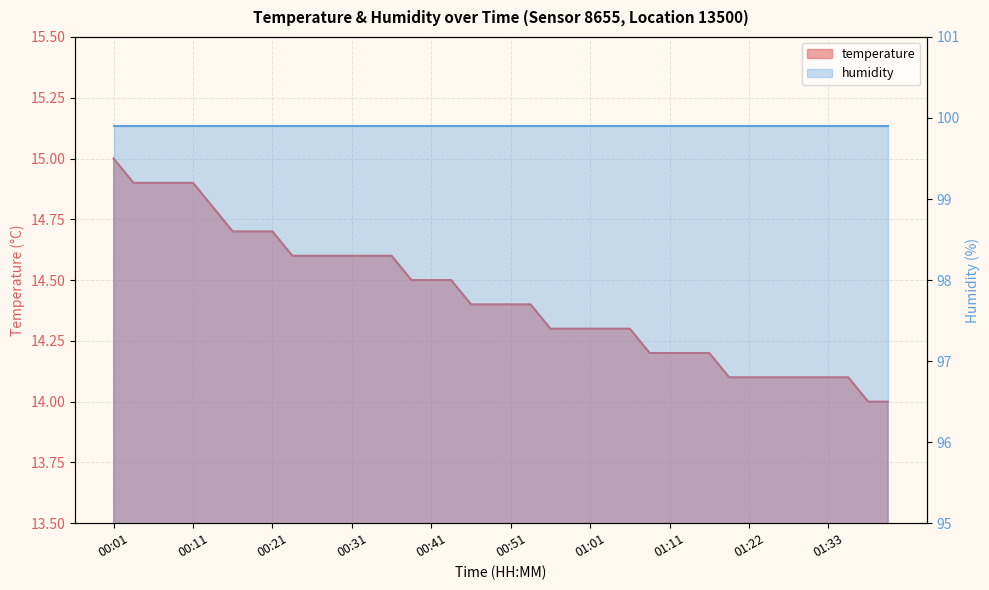

Does the chart display data point markers on the line(s)?

No